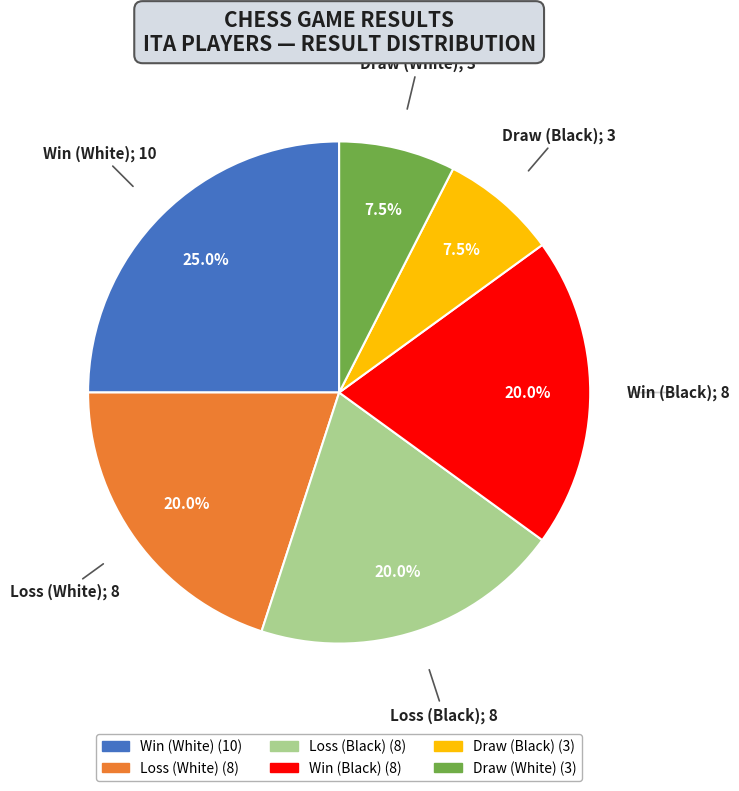

Is there a majority slice in this chart?

No